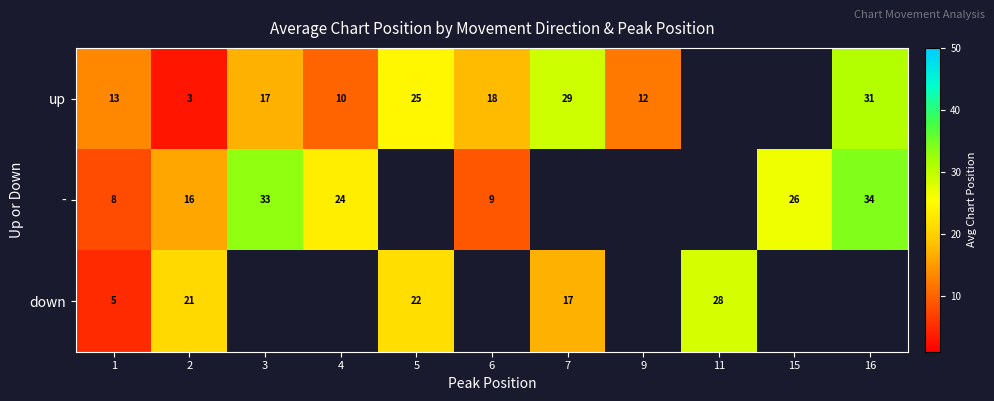

What is the sum of the up values at 1 and 16?

44.0